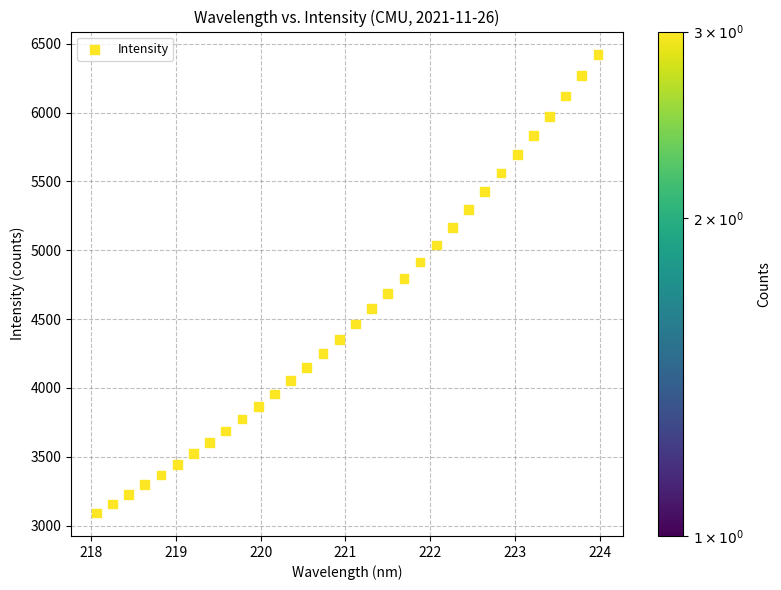

What is the range of X values (max minus min)?

5.9